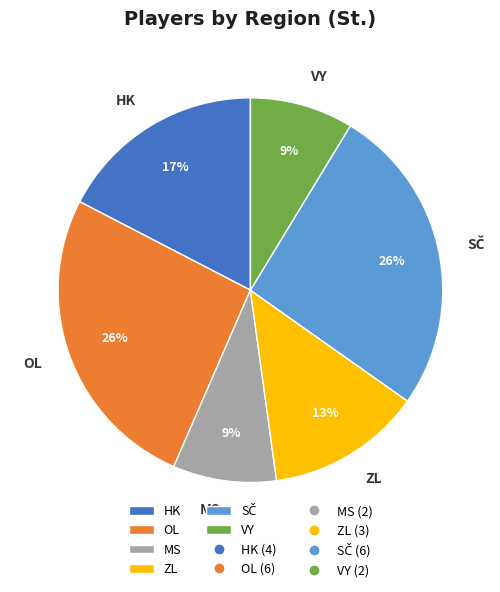

To the nearest percent, what is the difference between the largest and smallest slice percentages?

17%